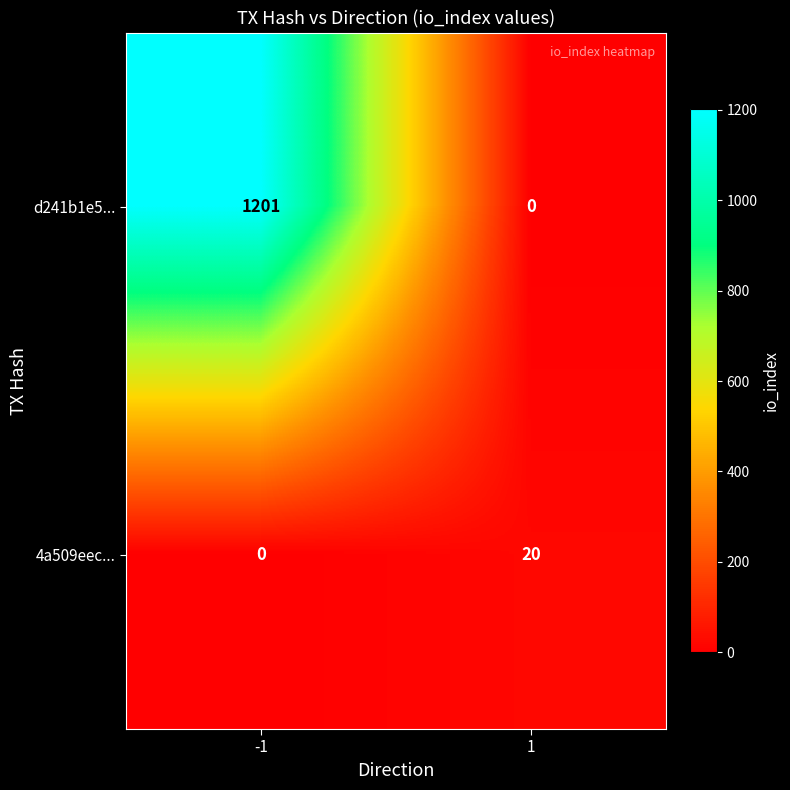

How many values in the d241b1e5... series are below 1201?

1